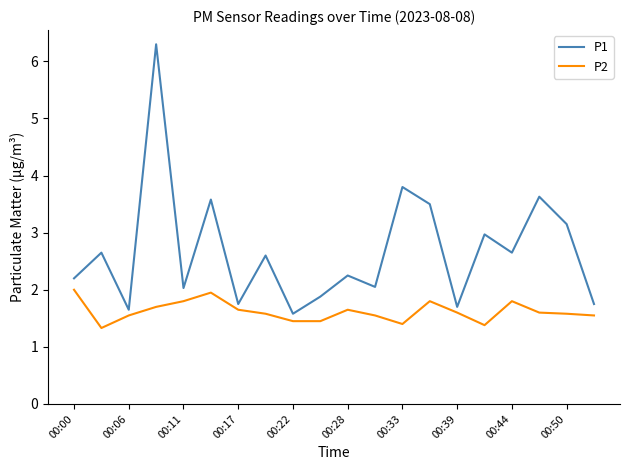

List the series in order of their peak value, highest first.

P1, P2